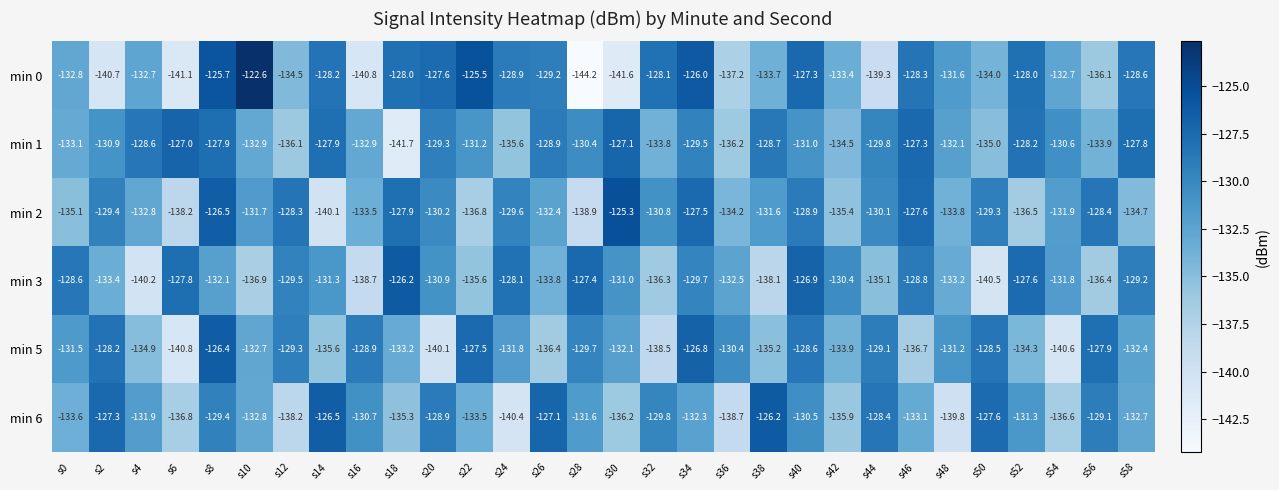

What is the difference between the highest and lowest values at s6?

14.1